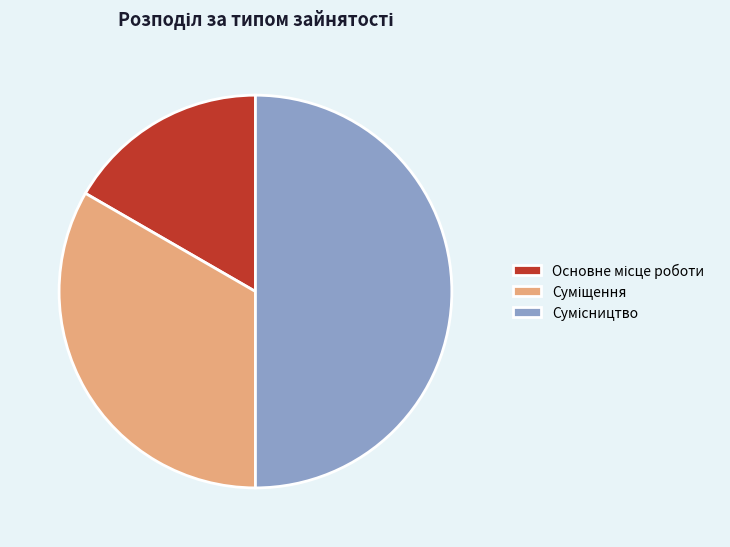

How many slices are in this pie chart?

3